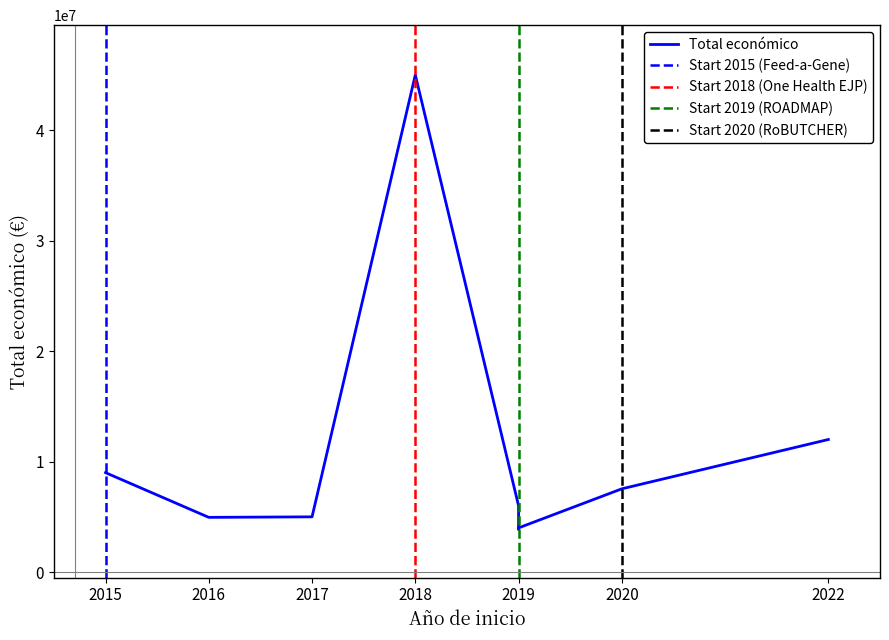

Where is Total económico nearest to the value 24436121?

2022